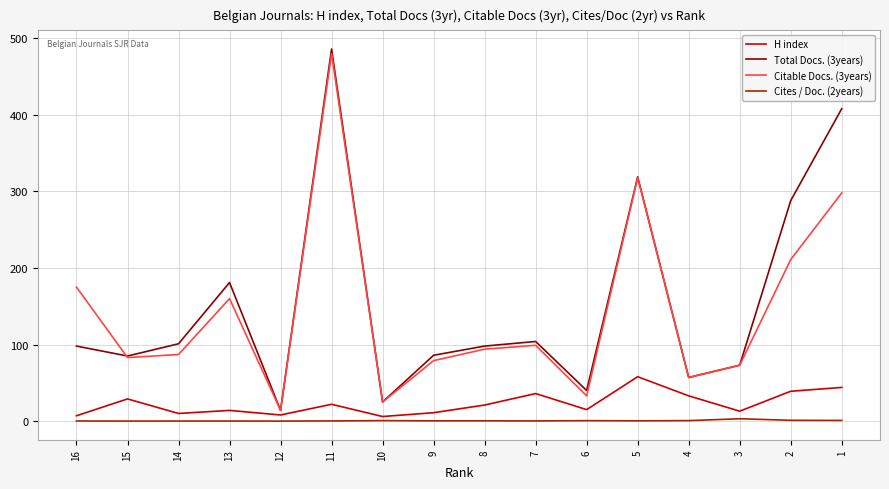

True or false: H index and Citable Docs. (3years) cross at least once.

False